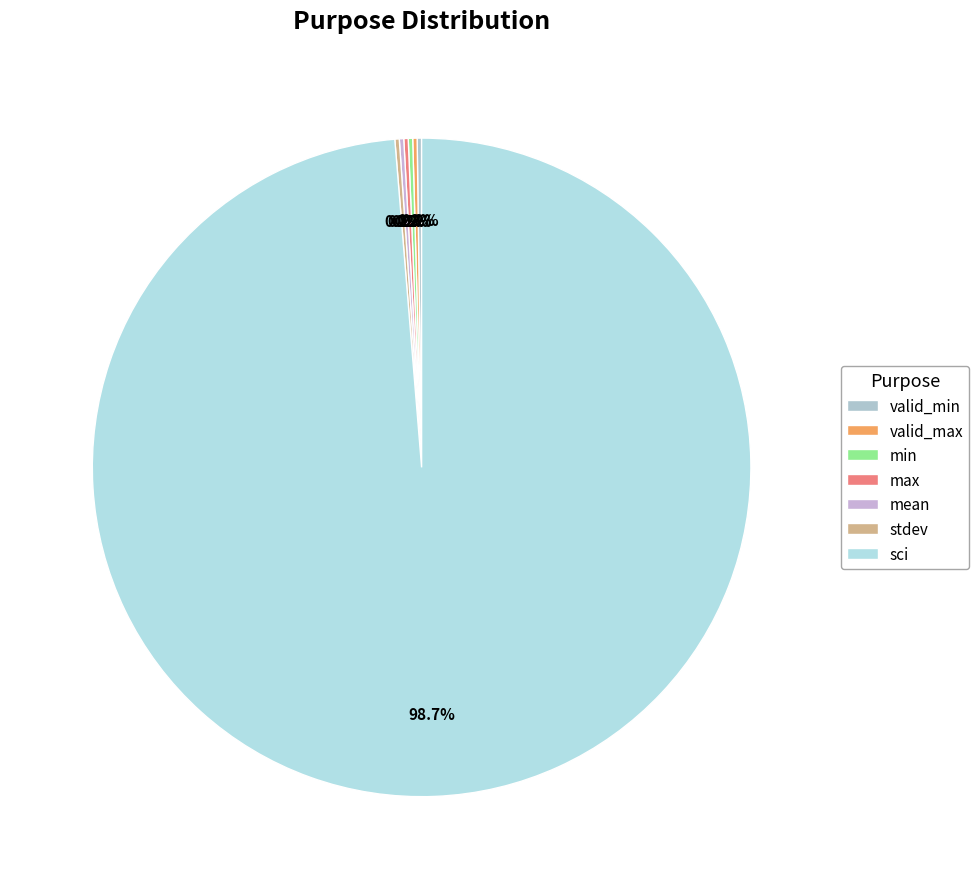

What portion of the pie excludes valid_max?

100.0%